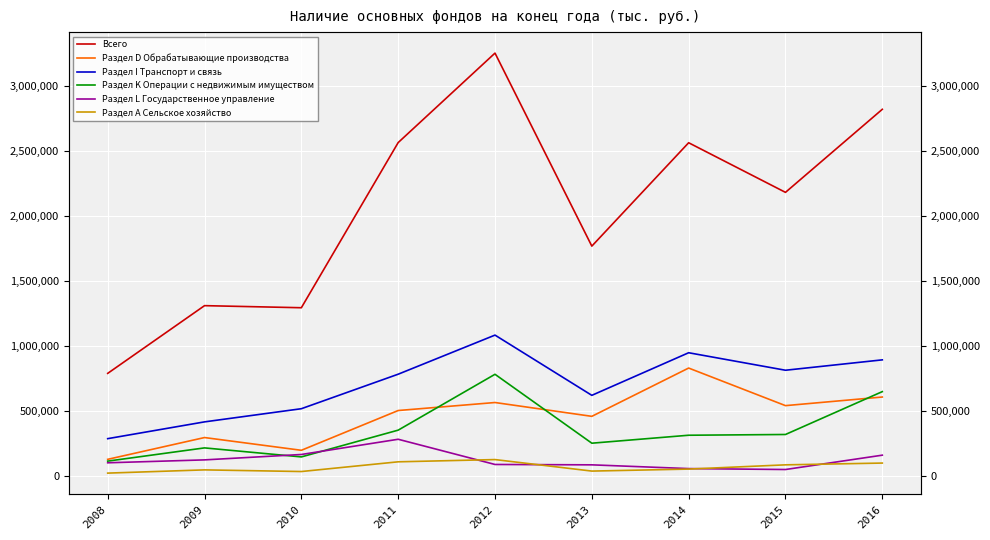

Which series has the largest total across all categories?

Всего